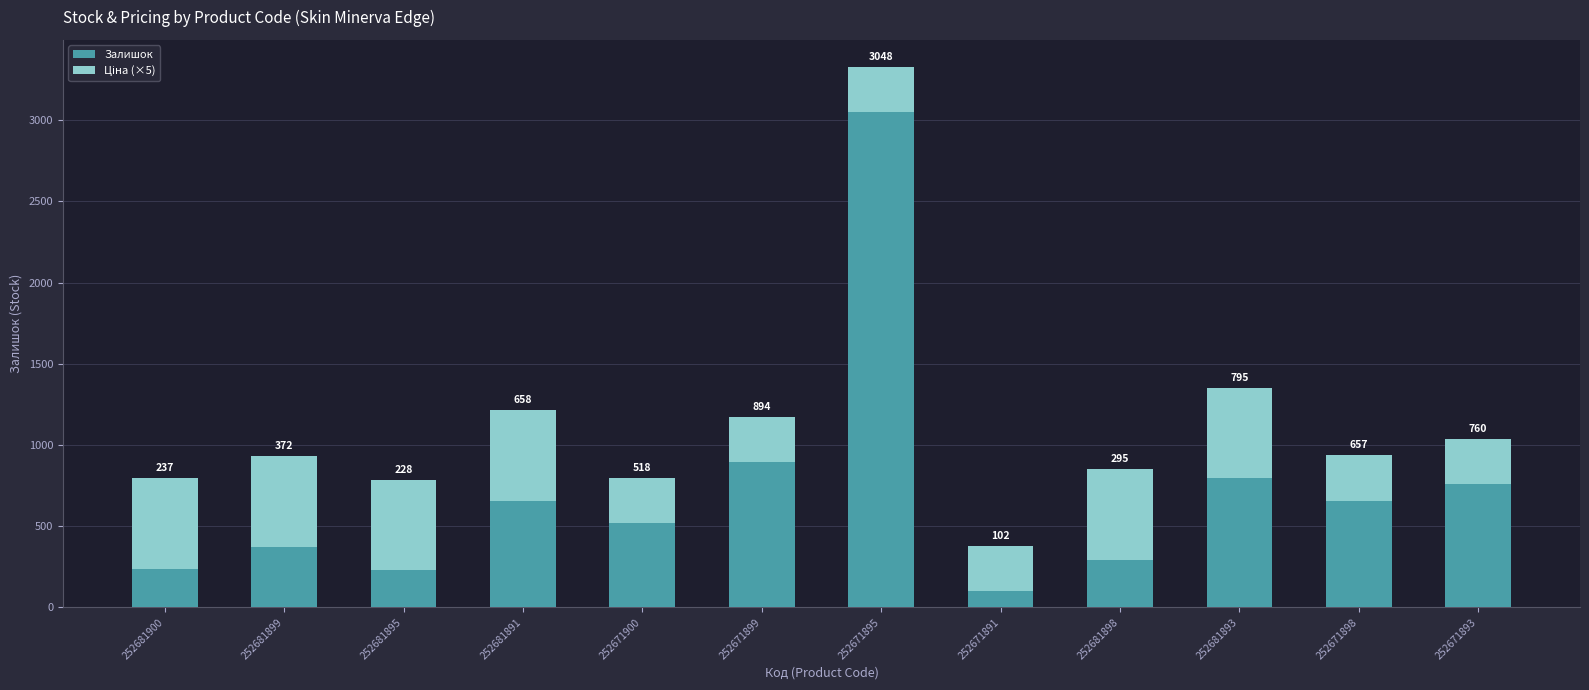

At which category is the sum across all series the highest?

252671895